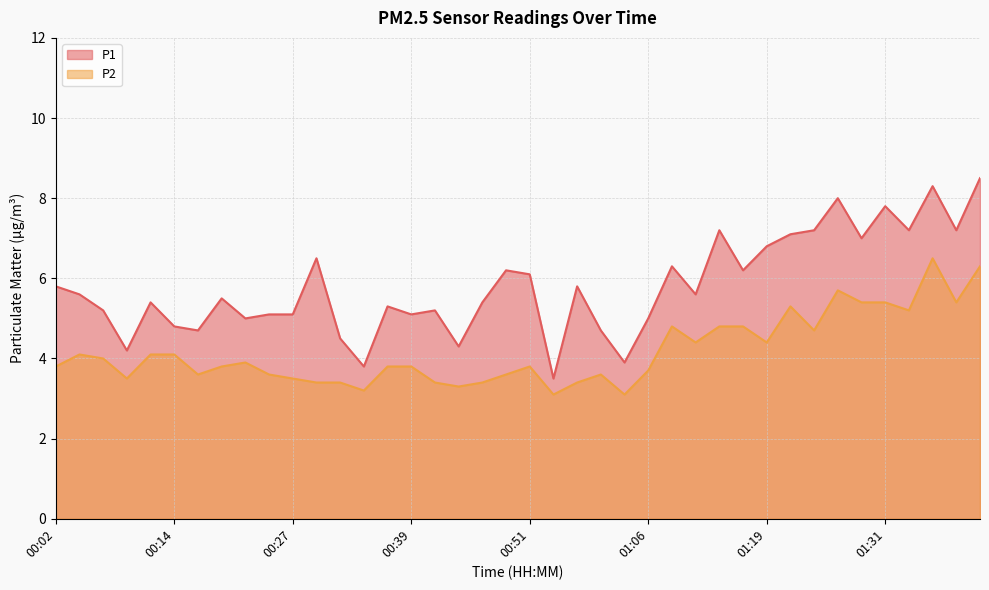

Reading left to right, list all the values displayed in this chart.

P1: 00:02=5.8	00:04=5.6	00:07=5.2	00:09=4.2	00:12=5.4	00:14=4.8	00:17=4.7	00:19=5.5	00:22=5.0	00:24=5.1	00:27=5.1	00:29=6.5	00:32=4.5	00:34=3.8	00:37=5.3	00:39=5.1	00:42=5.2	00:44=4.3	00:46=5.4	00:49=6.2	00:51=6.1	00:56=3.5	00:59=5.8	01:01=4.7	01:04=3.9	01:06=5.0	01:09=6.3	01:11=5.6	01:14=7.2	01:16=6.2	01:19=6.8	01:21=7.1	01:24=7.2	01:26=8.0	01:29=7.0	01:31=7.8	01:34=7.2	01:36=8.3	01:41=7.2	01:44=8.5
P2: 00:02=3.8	00:04=4.1	00:07=4.0	00:09=3.5	00:12=4.1	00:14=4.1	00:17=3.6	00:19=3.8	00:22=3.9	00:24=3.6	00:27=3.5	00:29=3.4	00:32=3.4	00:34=3.2	00:37=3.8	00:39=3.8	00:42=3.4	00:44=3.3	00:46=3.4	00:49=3.6	00:51=3.8	00:56=3.1	00:59=3.4	01:01=3.6	01:04=3.1	01:06=3.7	01:09=4.8	01:11=4.4	01:14=4.8	01:16=4.8	01:19=4.4	01:21=5.3	01:24=4.7	01:26=5.7	01:29=5.4	01:31=5.4	01:34=5.2	01:36=6.5	01:41=5.4	01:44=6.3